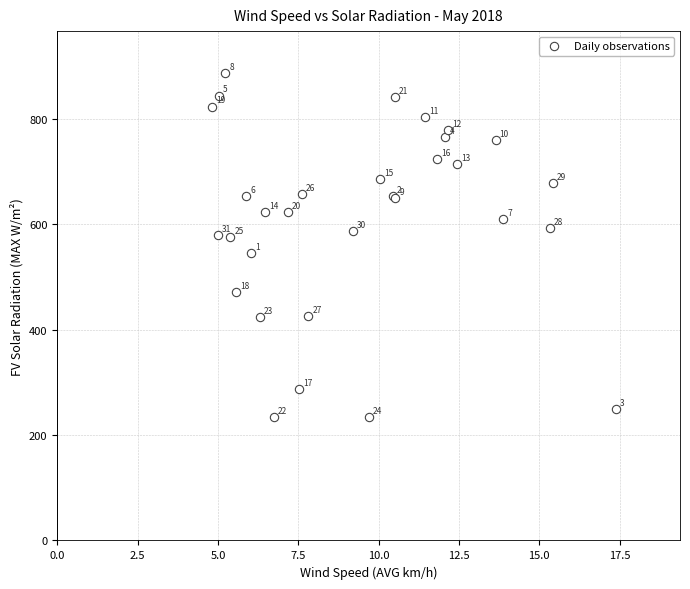

What Y value in the scatter plot is closest to 559?

545.4